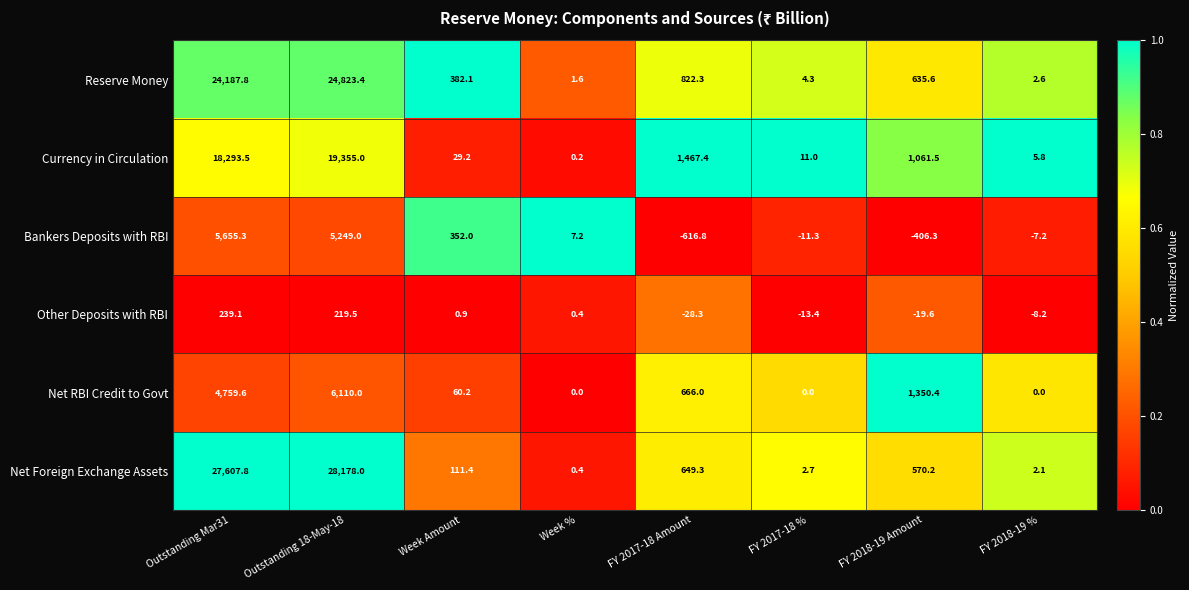

What is the total value across all series at FY 2017-18 Amount?

2959.9